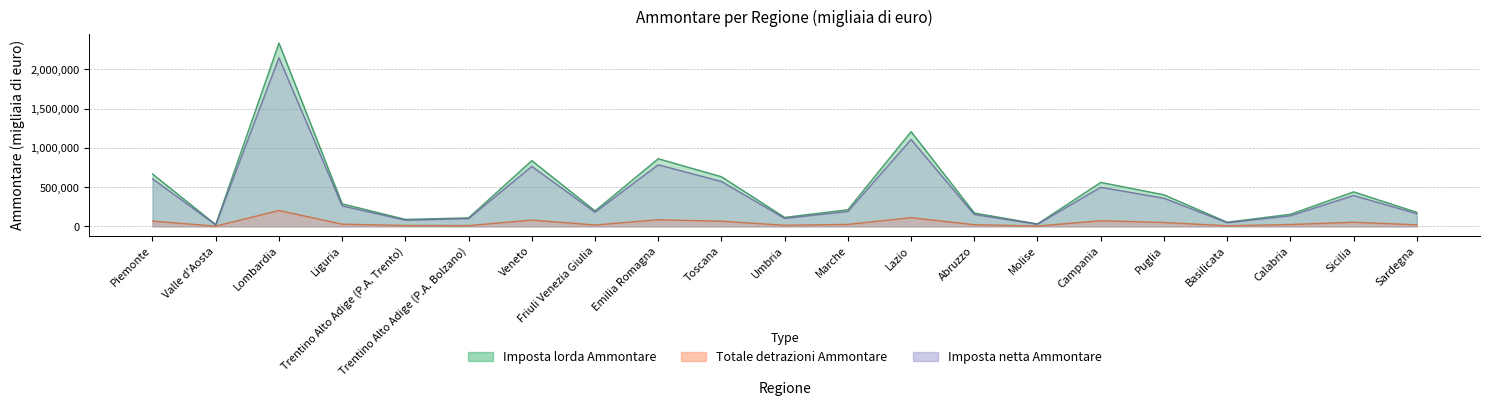

Reading left to right, list all the values displayed in this chart.

Imposta lorda Ammontare: Piemonte=667584	Valle d'Aosta=22386	Lombardia=2335368	Liguria=287500	Trentino Alto Adige (P.A. Trento)=88754	Trentino Alto Adige (P.A. Bolzano)=108056	Veneto=837864	Friuli Venezia Giulia=196776	Emilia Romagna=862056	Toscana=632204	Umbria=114325	Marche=212356	Lazio=1207384	Abruzzo=170412	Molise=30514	Campania=560421	Puglia=402198	Basilicata=52640	Calabria=154497	Sicilia=439610	Sardegna=179112
Totale detrazioni Ammontare: Piemonte=66777	Valle d'Aosta=2867	Lombardia=201760	Liguria=28070	Trentino Alto Adige (P.A. Trento)=10829	Trentino Alto Adige (P.A. Bolzano)=9511	Veneto=79931	Friuli Venezia Giulia=17457	Emilia Romagna=83750	Toscana=65986	Umbria=13822	Marche=24992	Lazio=110721	Abruzzo=21278	Molise=4237	Campania=71494	Puglia=49561	Basilicata=7368	Calabria=23560	Sicilia=52347	Sardegna=19620
Imposta netta Ammontare: Piemonte=605666	Valle d'Aosta=19751	Lombardia=2147900	Liguria=261239	Trentino Alto Adige (P.A. Trento)=78696	Trentino Alto Adige (P.A. Bolzano)=99229	Veneto=763621	Friuli Venezia Giulia=180505	Emilia Romagna=784274	Toscana=571573	Umbria=101963	Marche=189618	Lazio=1106650	Abruzzo=151481	Molise=26893	Campania=497718	Puglia=358549	Basilicata=46305	Calabria=134707	Sicilia=393445	Sardegna=161488